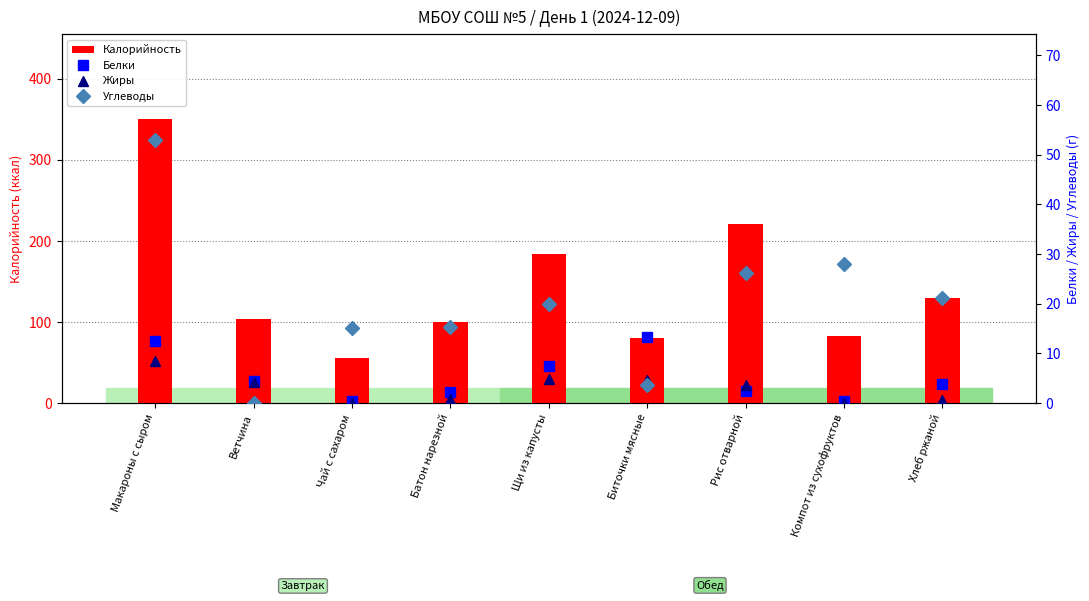

What is the label of the 4th bar from the left?

Батон нарезной